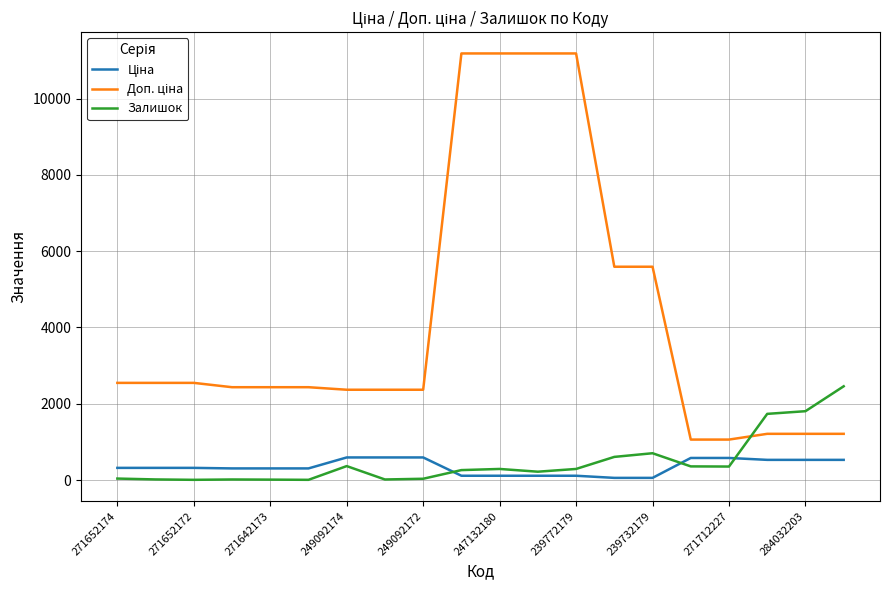

What is the greatest value displayed?

11182.0